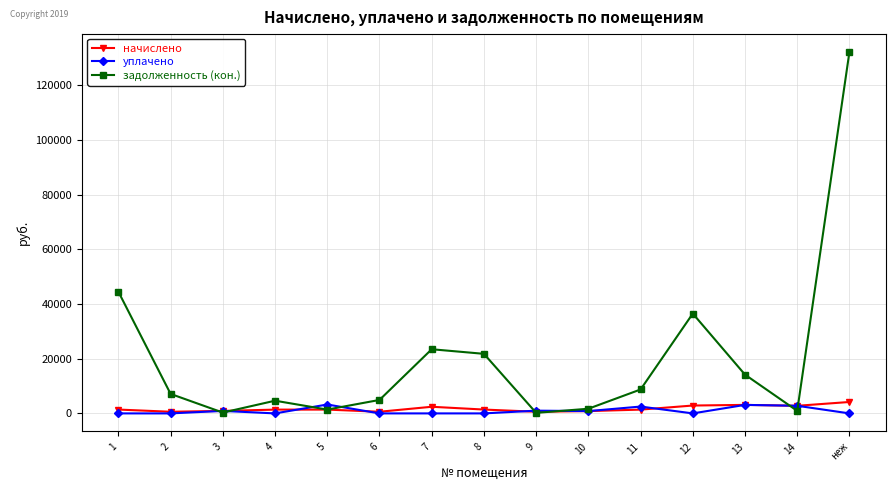

What is the label of the 8th point from the left?

8